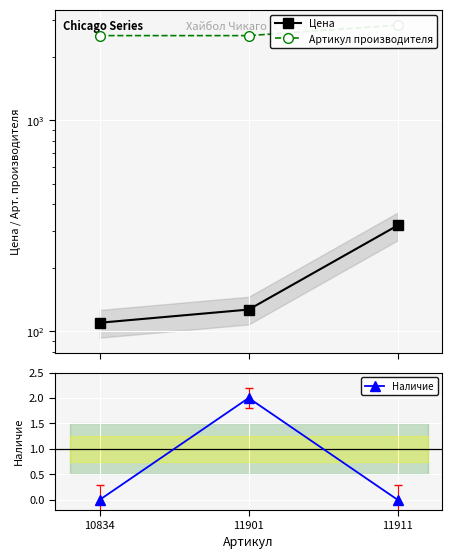

At which category is the sum across all series the highest?

11911